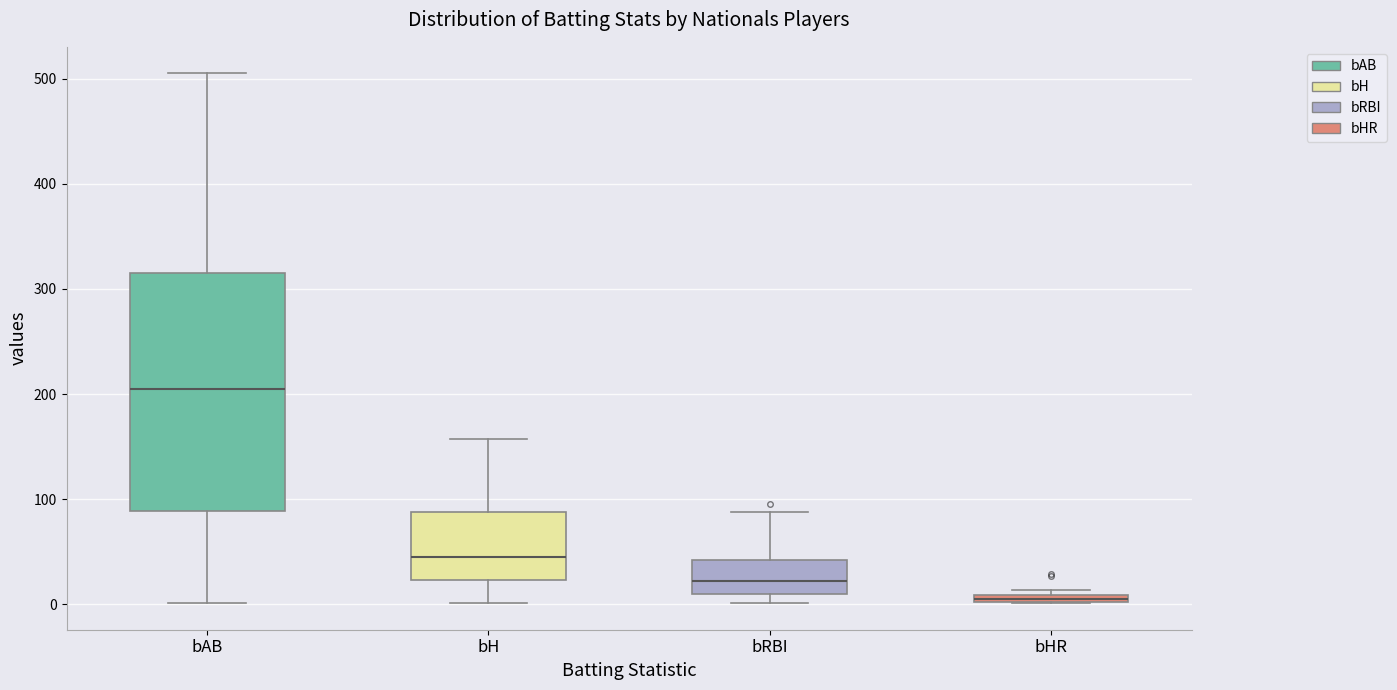

Which box's median line is the lowest?

bHR